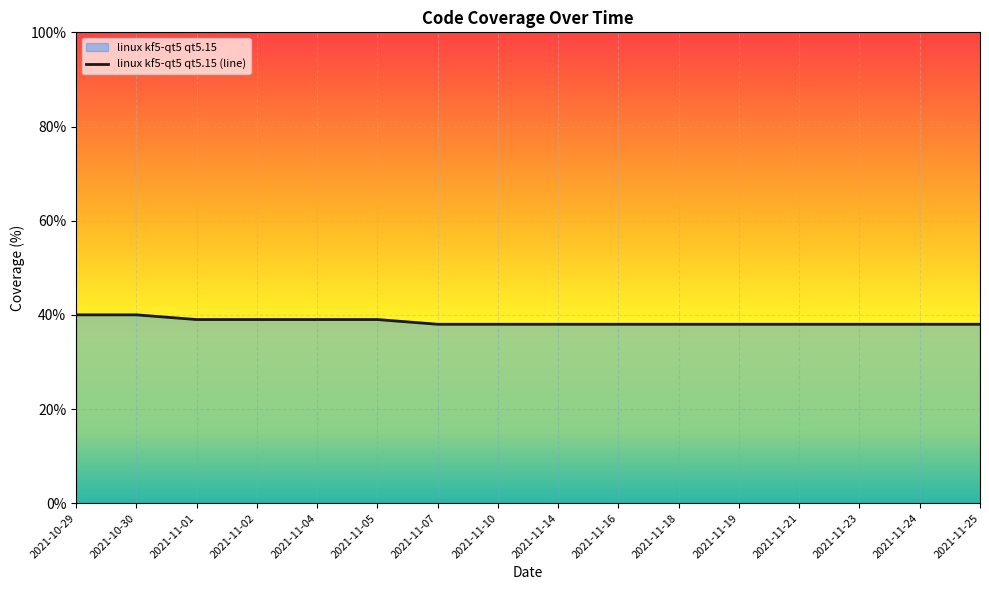

What is the ratio of the value at 2021-11-10 to the value at 2021-11-02?

1.0